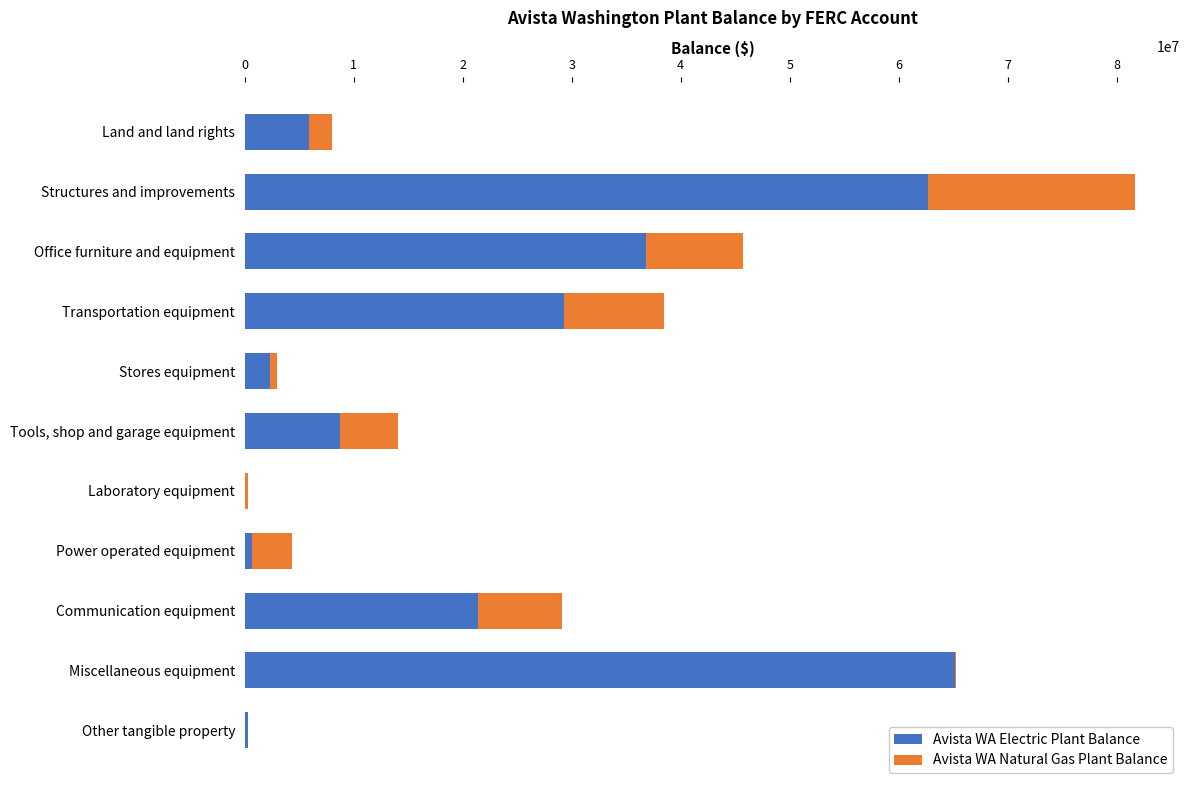

True or false: Avista WA Electric Plant Balance has a value of 65176536 at Miscellaneous equipment.

True